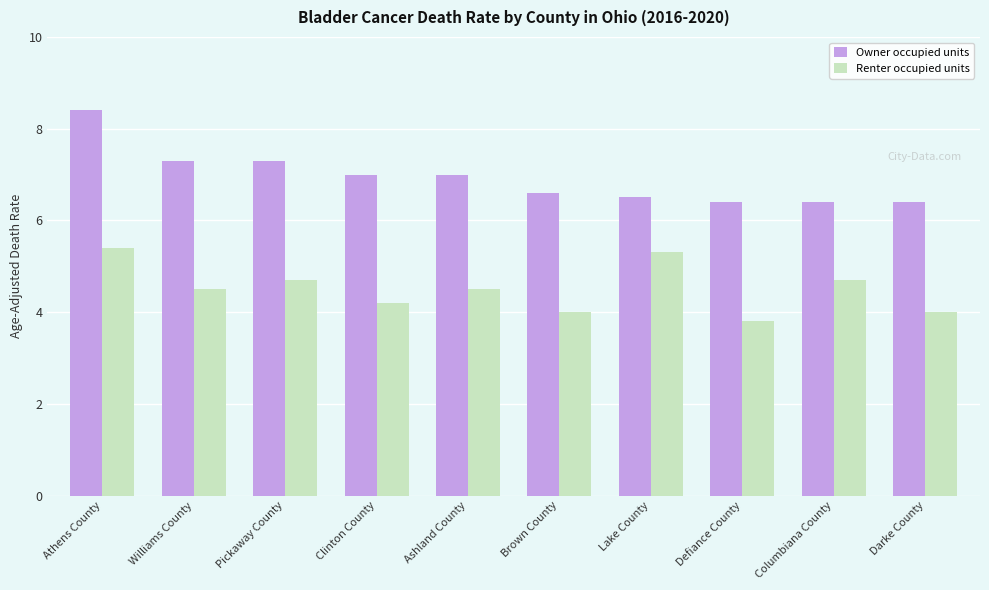

List the series in order of their overall mean, highest first.

Owner occupied units, Renter occupied units